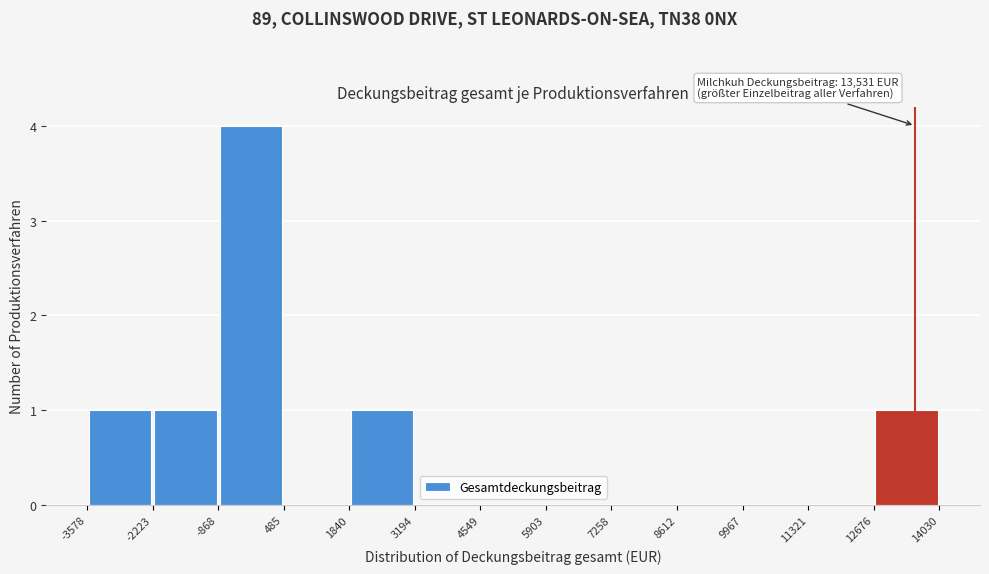

Which range on the x-axis has the tallest bar?

-868 to 485